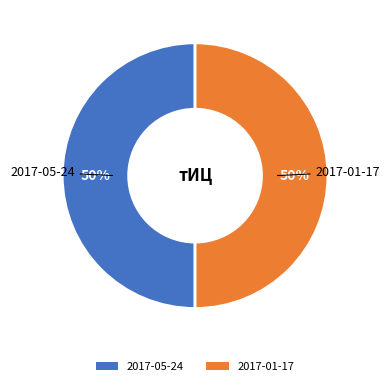

To the nearest percent, what is the average slice percentage?

50%